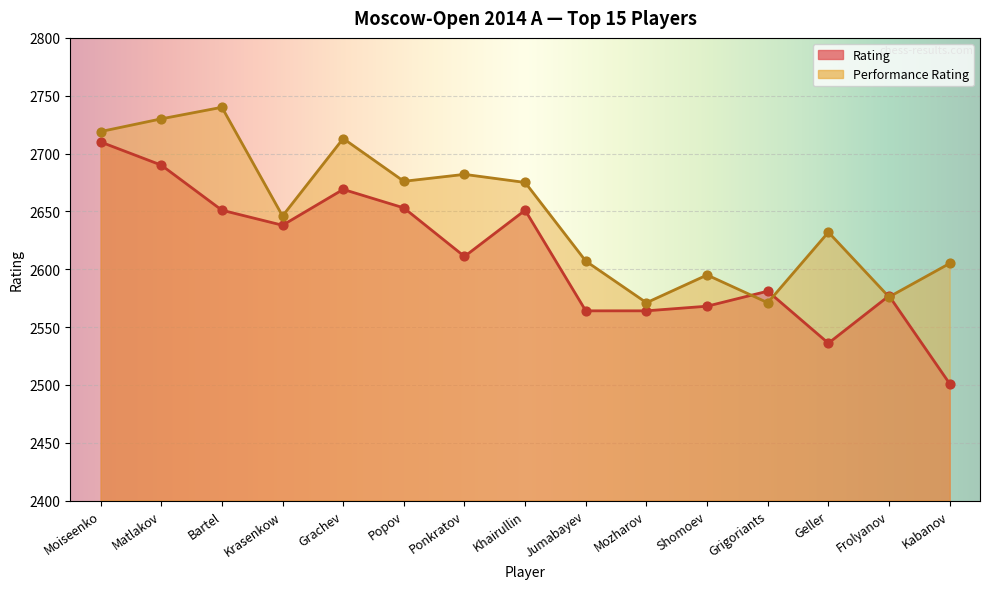

What are all the series names shown in the legend?

Rating, Performance Rating